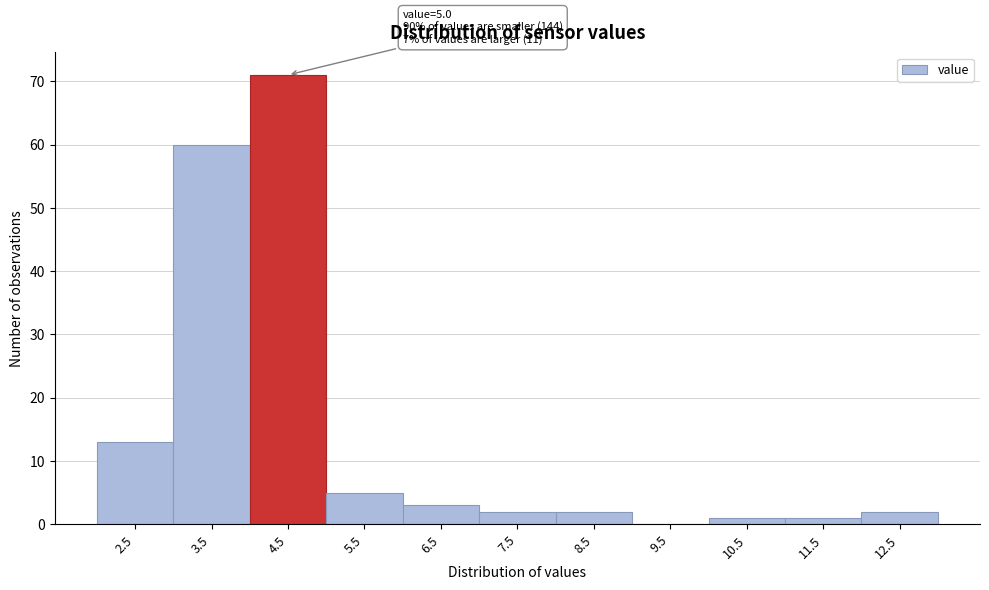

Reading left to right, extract all data points from this chart.

2.5=13	3.5=60	4.5=71	5.5=5	6.5=3	7.5=2	8.5=2	9.5=0	10.5=1	11.5=1	12.5=2